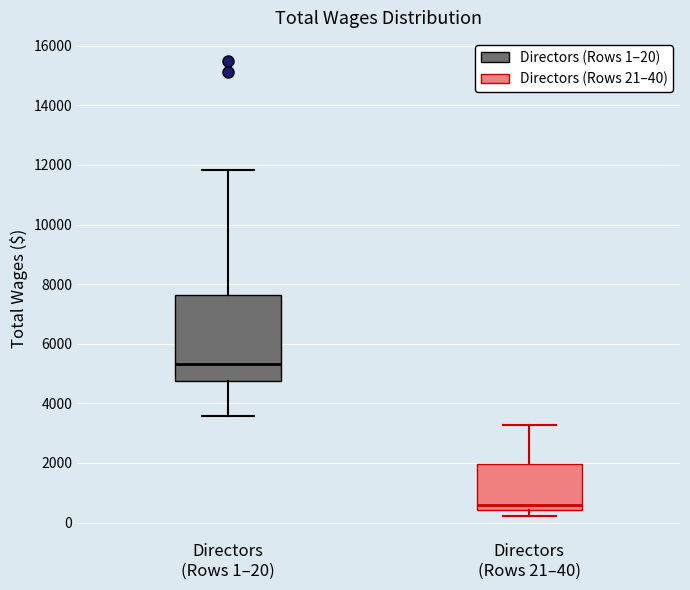

Reading left to right, transcribe this box plot: for each box, give where its median line is, the range the box spans, and where its two whiskers end, as read against the y-axis. The values are not printed on the chart, so give them approximately, as read against the axis.

Directors (Rows 1–20): median 5400, box 4800 to 7600, whiskers 3600 to 11800
Directors (Rows 21–40): median 600, box 400 to 2000, whiskers 200 to 3200